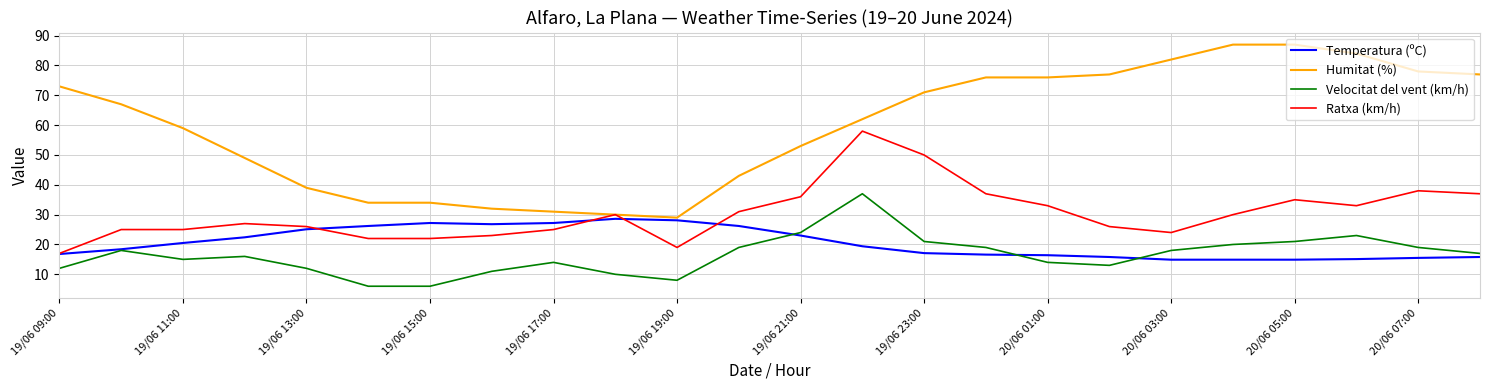

What is the average value of the Velocitat del vent (km/h) series?

16.4